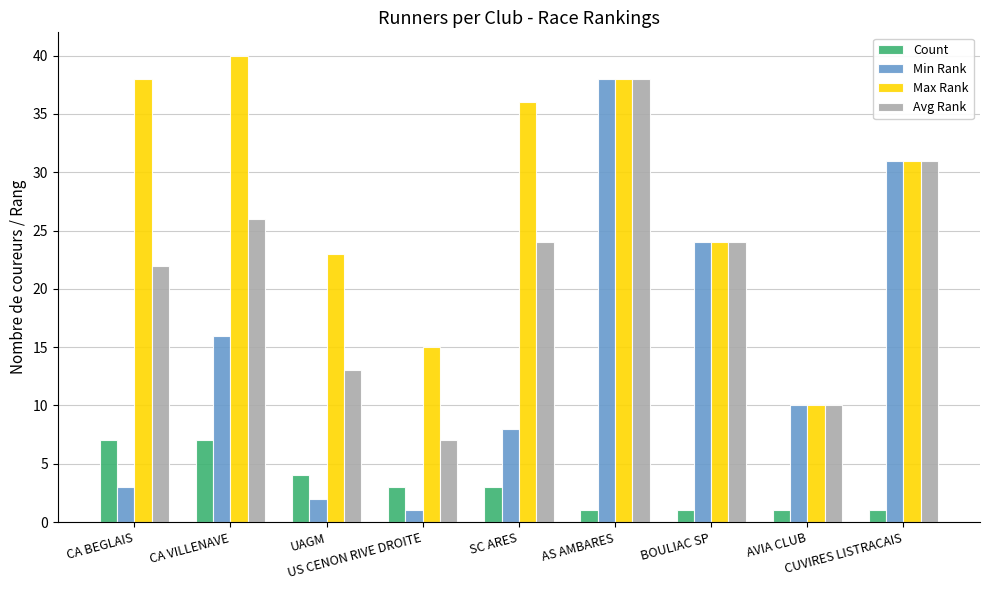

The value of Min Rank at SC ARES is 3. True or false?

False